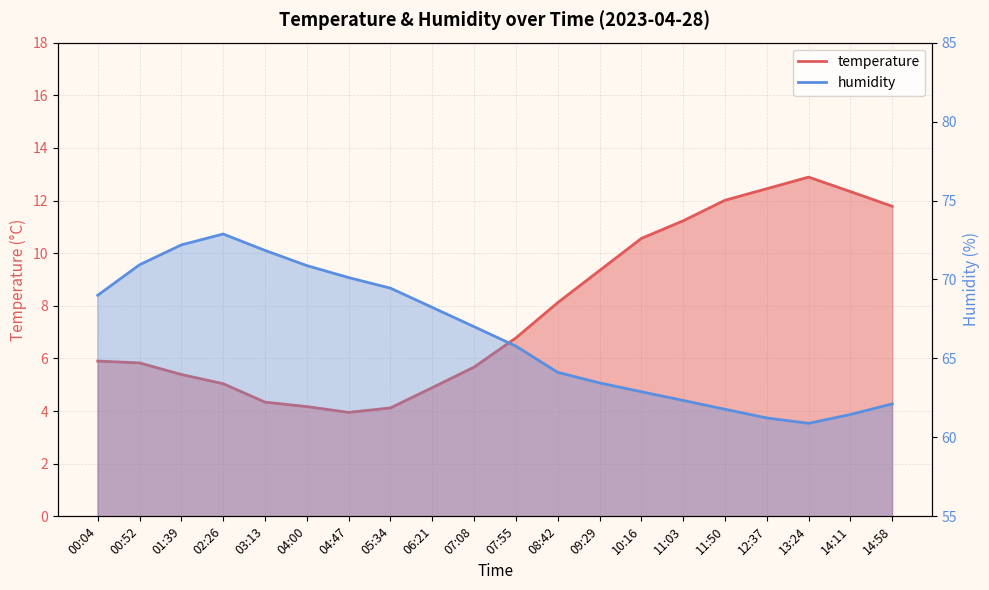

What is the greatest value displayed?

72.9